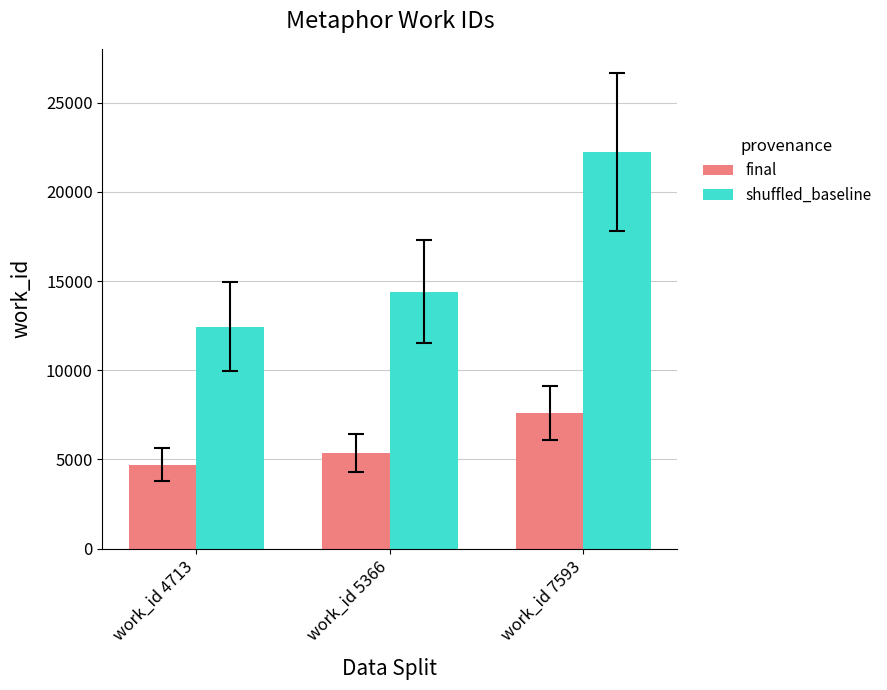

Does the chart contain stacked bars?

No